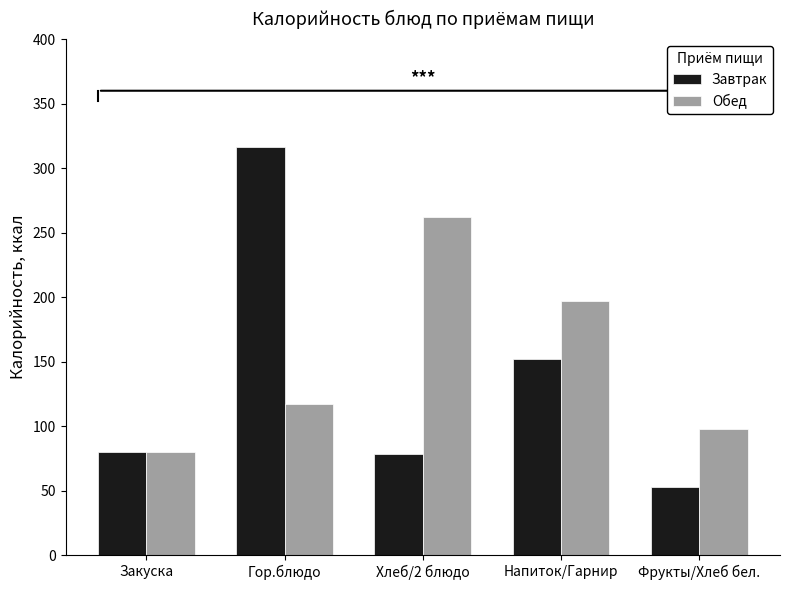

What is the difference between the highest and lowest values at Гор.блюдо?

199